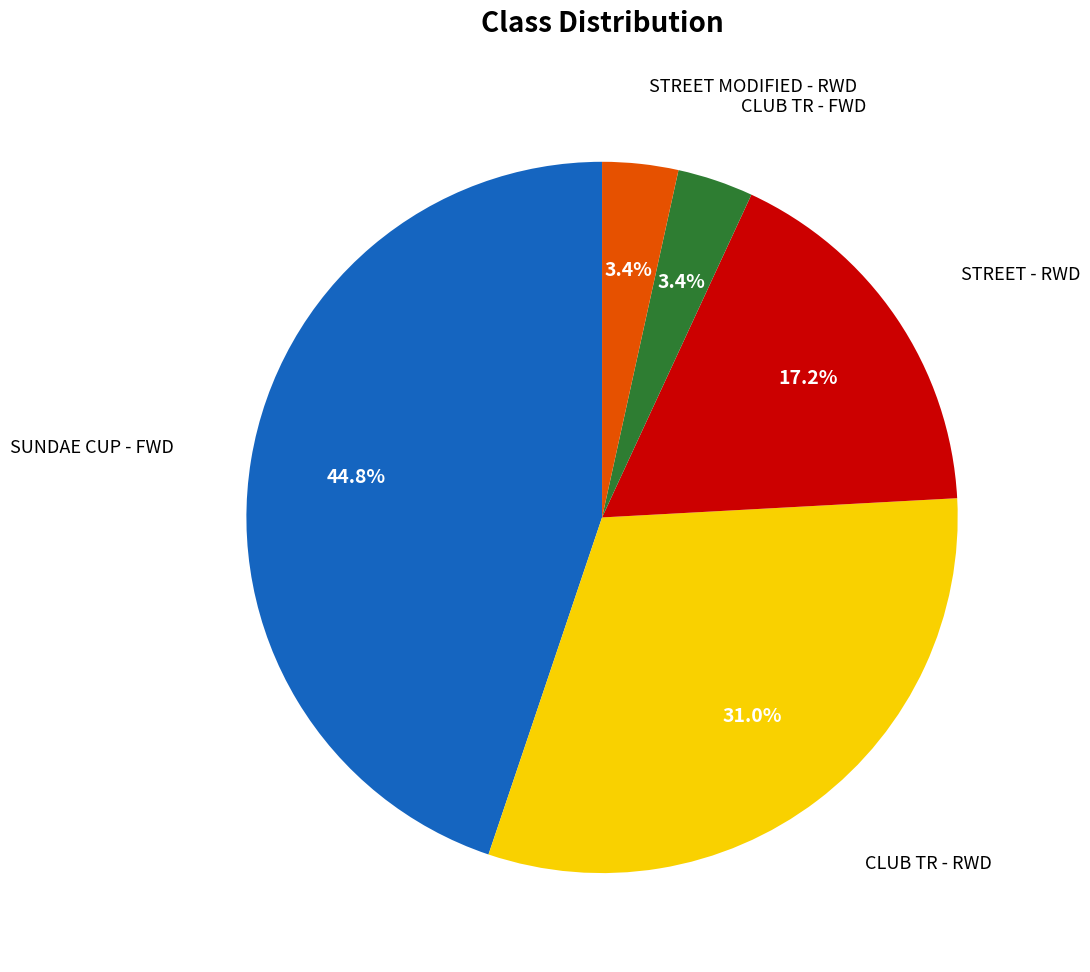

Is there a majority slice in this chart?

No